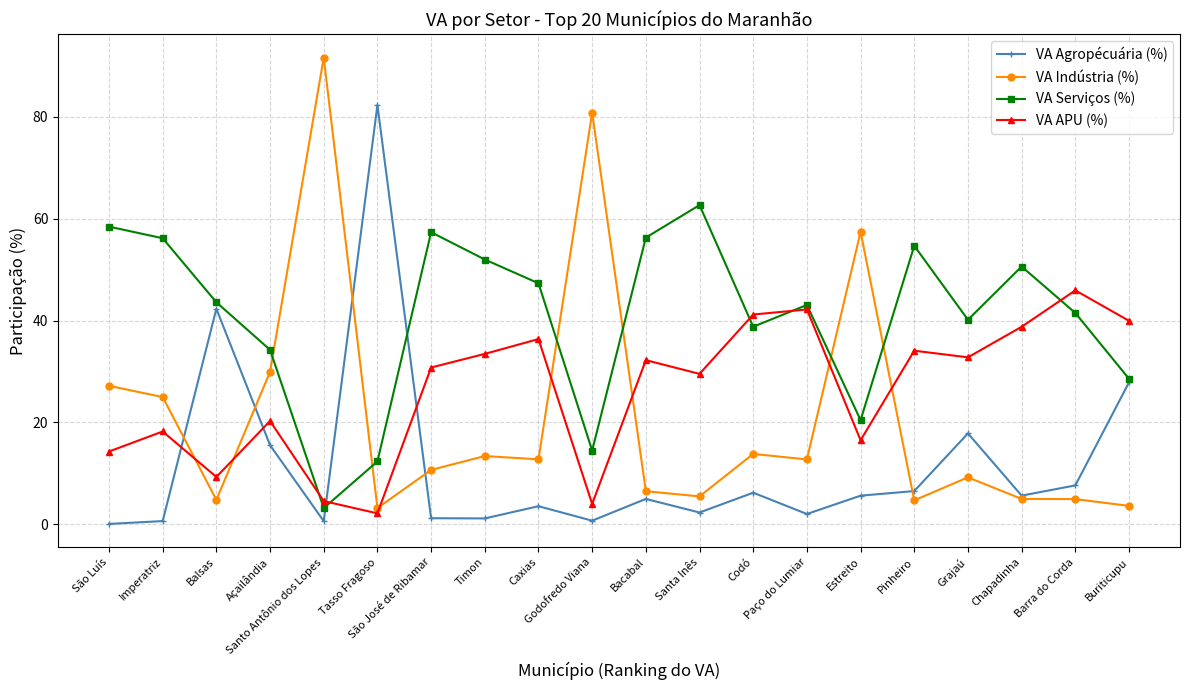

What is the highest value of the VA Serviços (%) series?

62.6